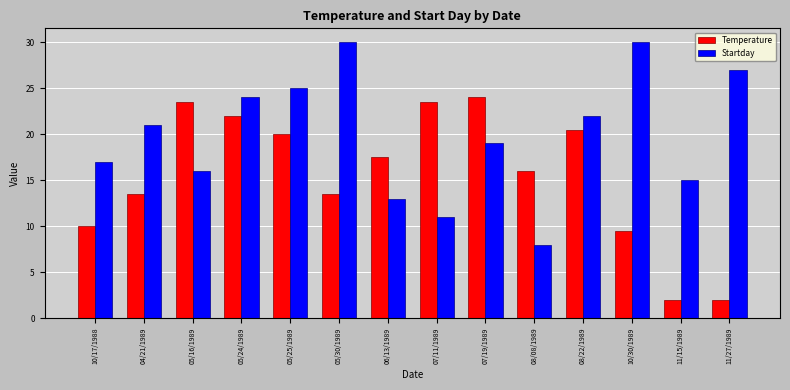

How many data points in Startday are less than 21?

7